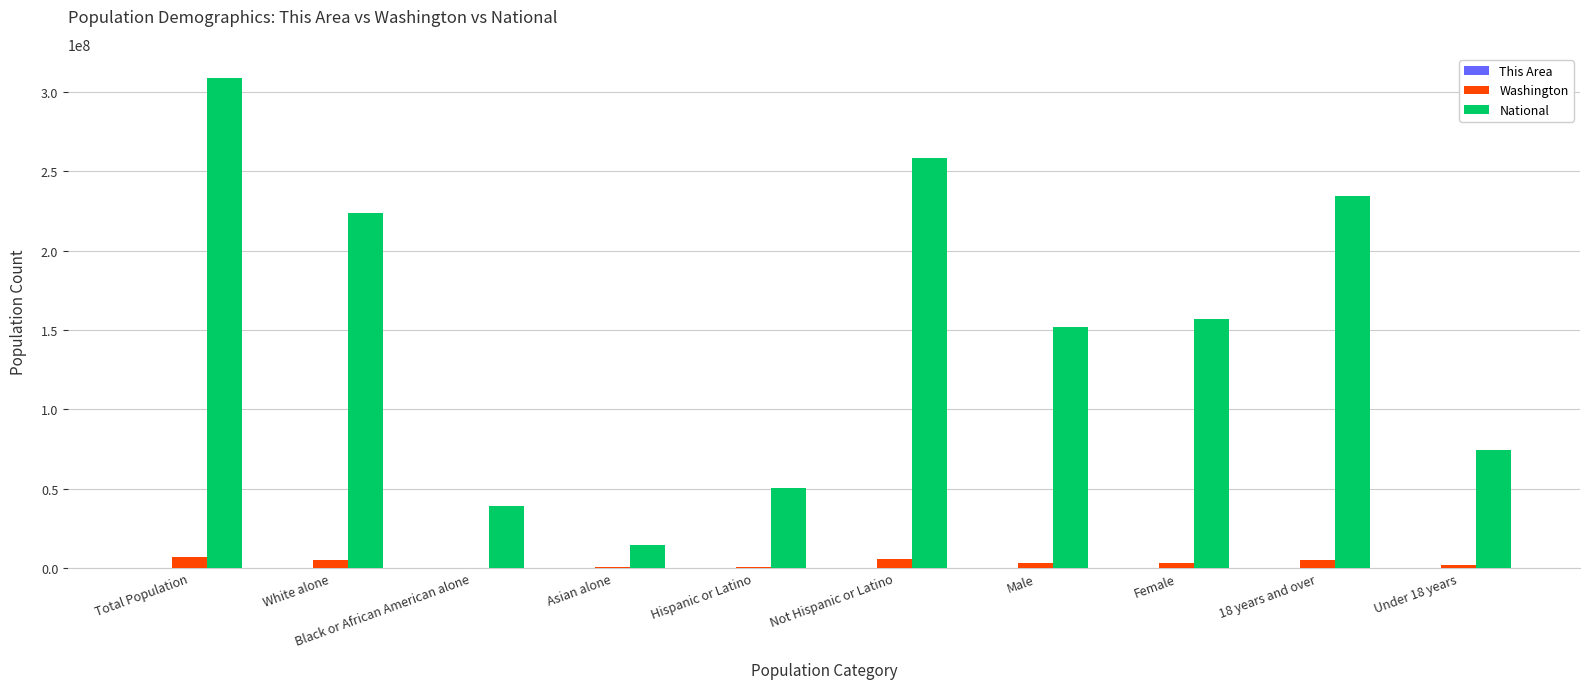

Which series changed the most between Total Population and White alone?

National